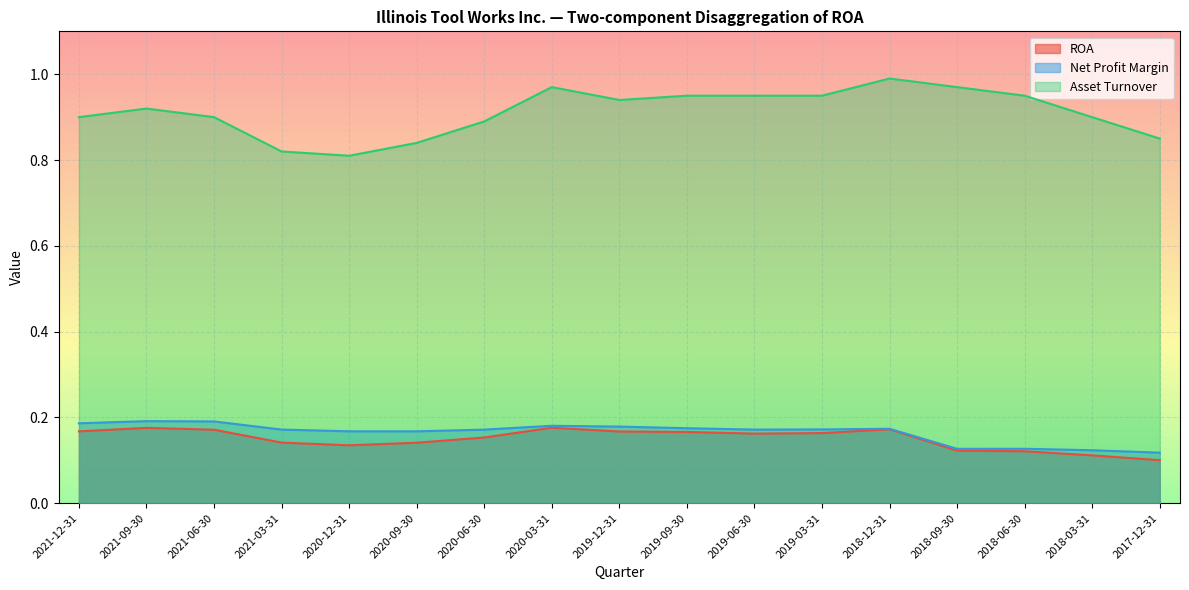

True or false: ROA and Net Profit Margin cross at least once.

False